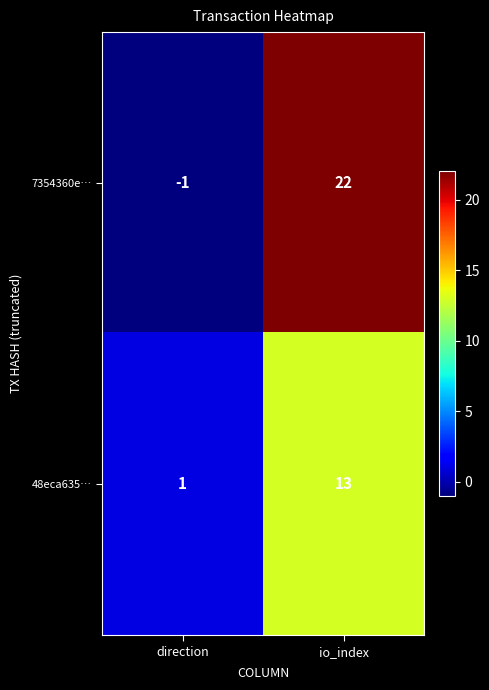

Where is 48eca635… nearest to the value 7?

direction